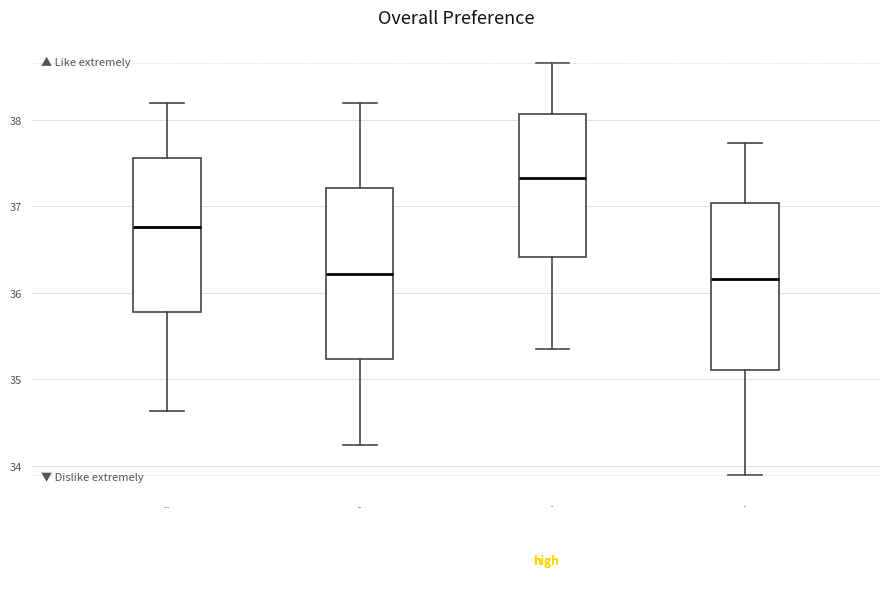

Which box's median line is the highest?

high